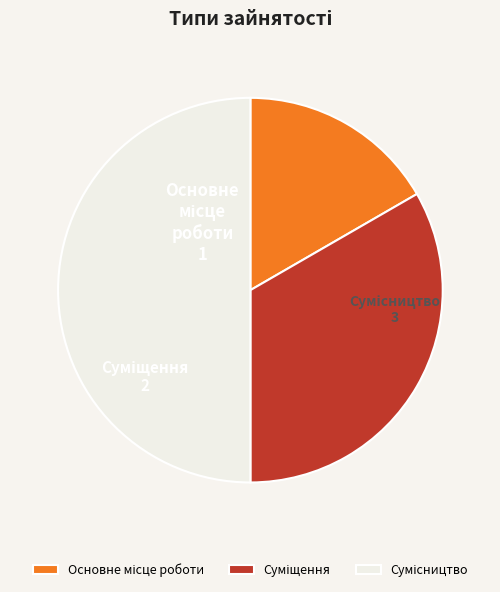

Is Сумісництво the majority of the pie?

No